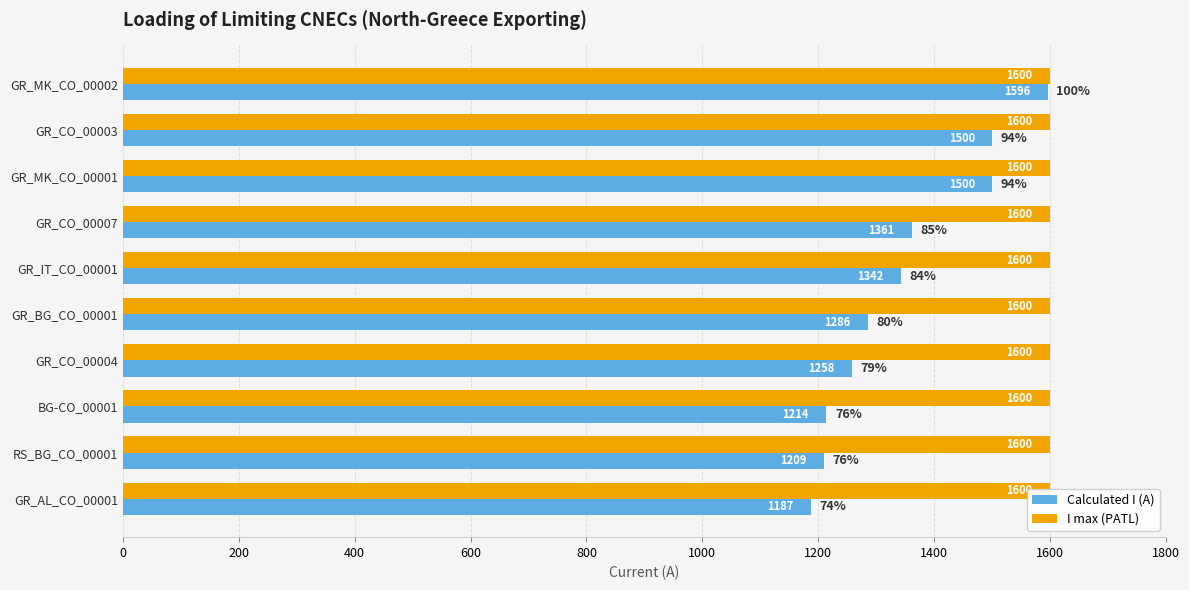

What is the spread (max minus min) of values at 0?

1595.7